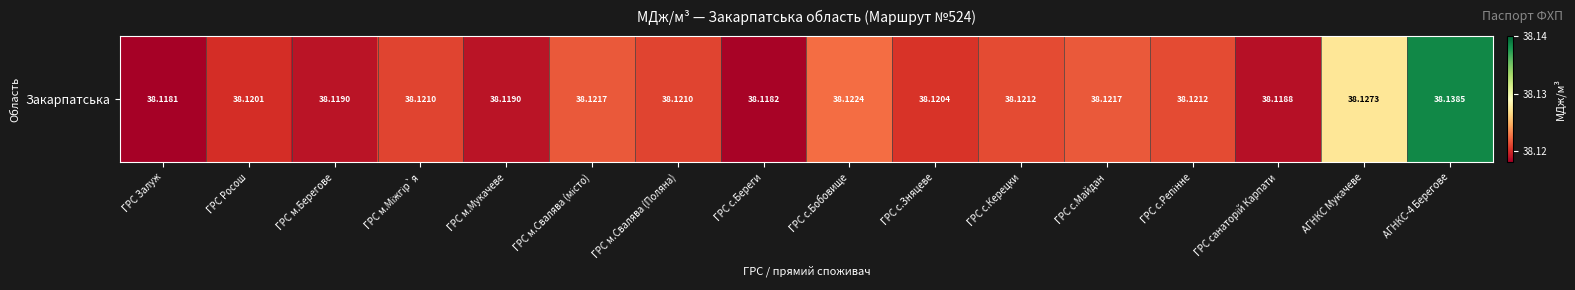

The value at ГРС с.Майдан is 56.5. True or false?

False